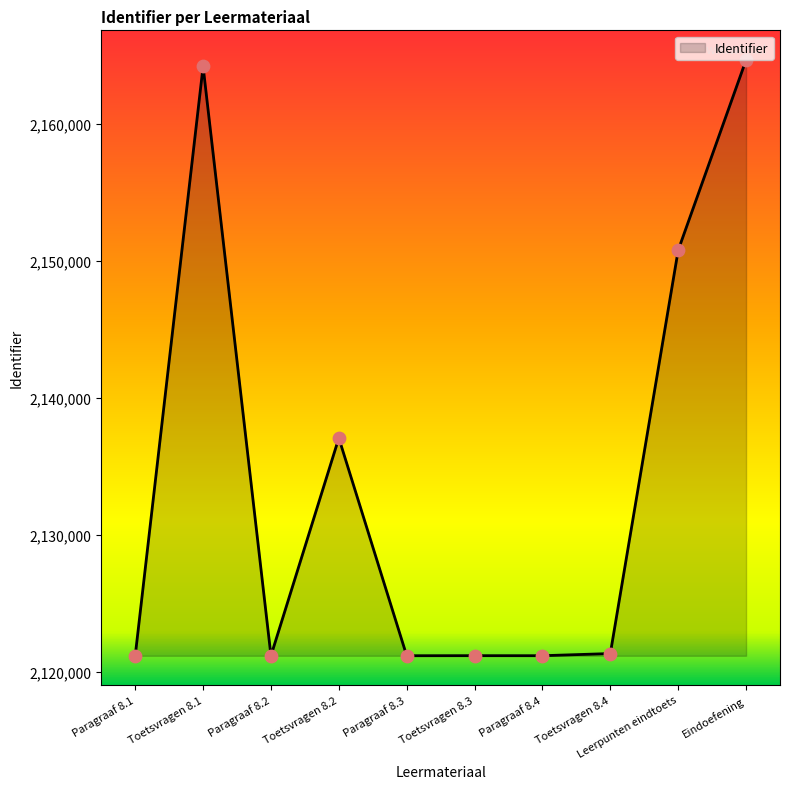

What is the ratio of the value at Eindoefening to the value at Leerpunten eindtoets?

1.0